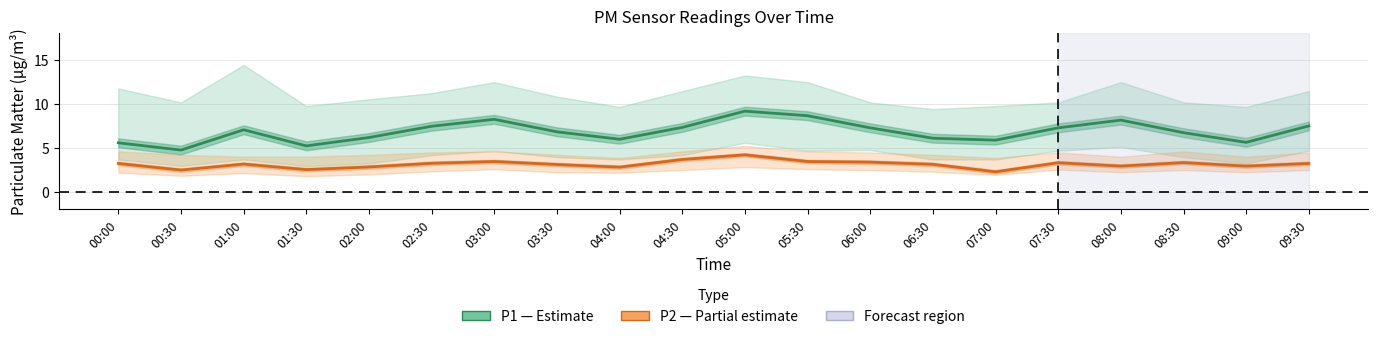

True or false: P1 (PM10) and P2 (PM2.5) cross at least once.

False